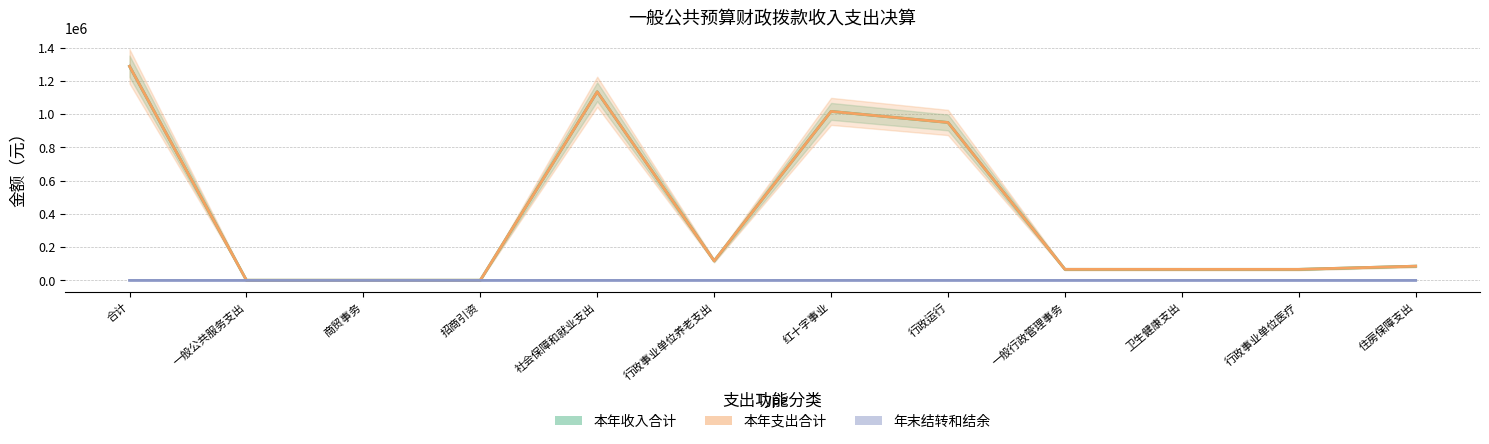

True or false: 本年支出合计 and 年末结转和结余 intersect in this chart.

False